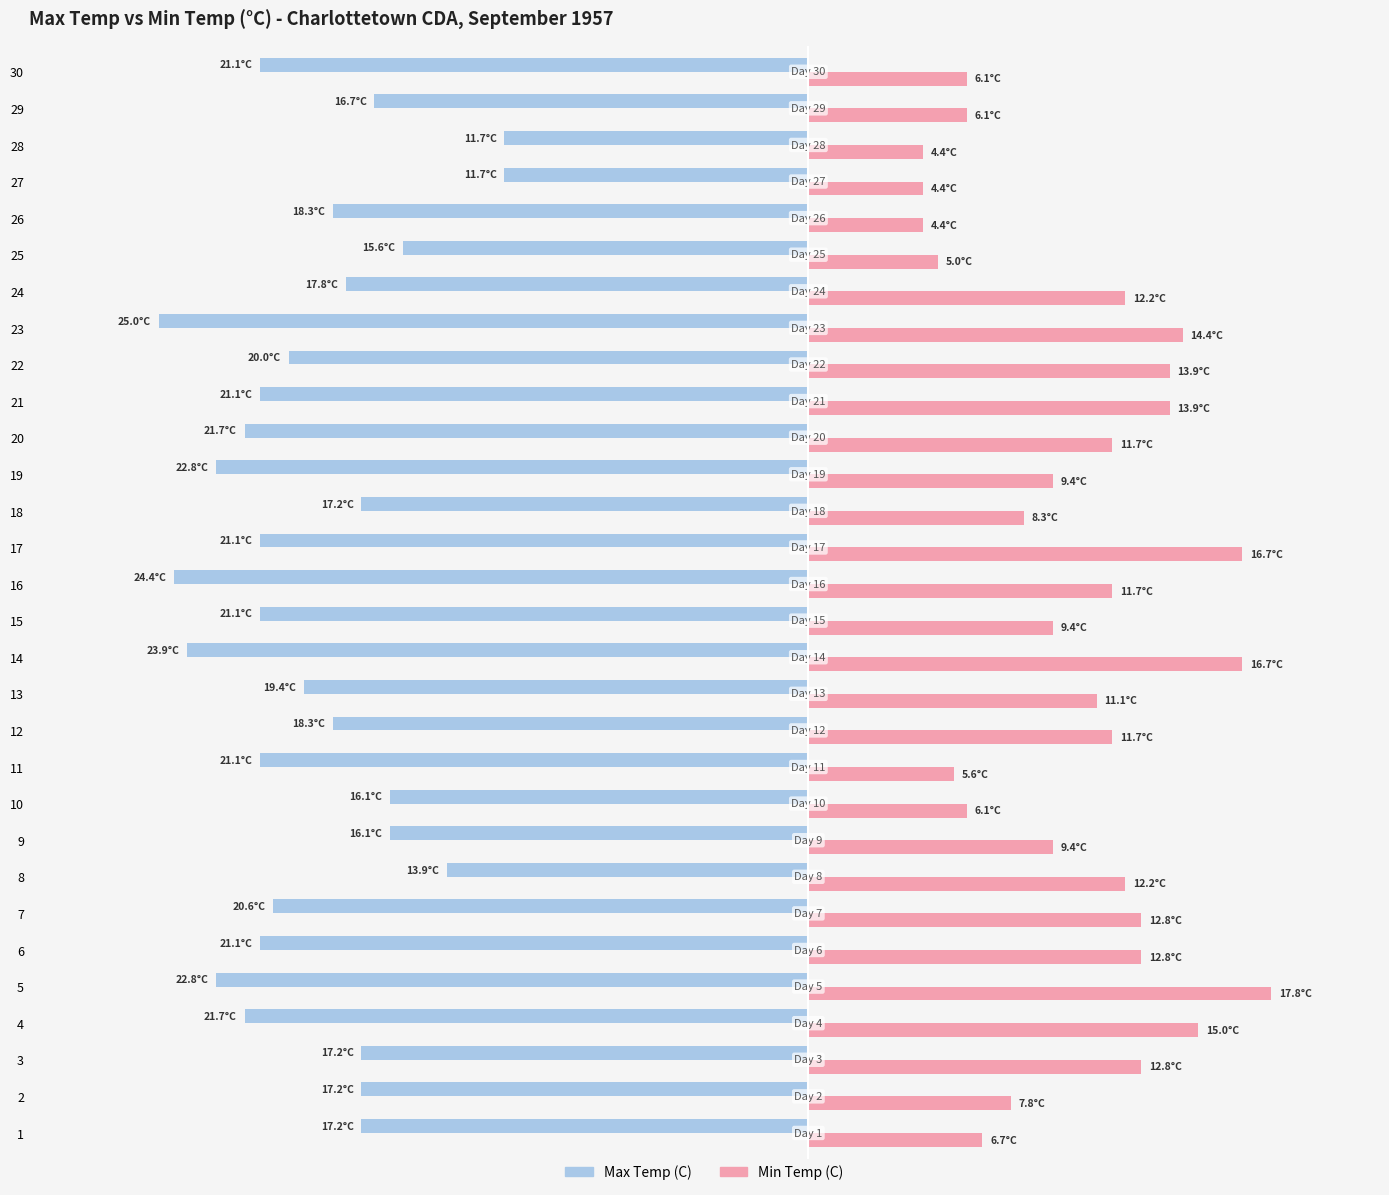

What are all the series names shown in the legend?

Max Temp (C), Min Temp (C)